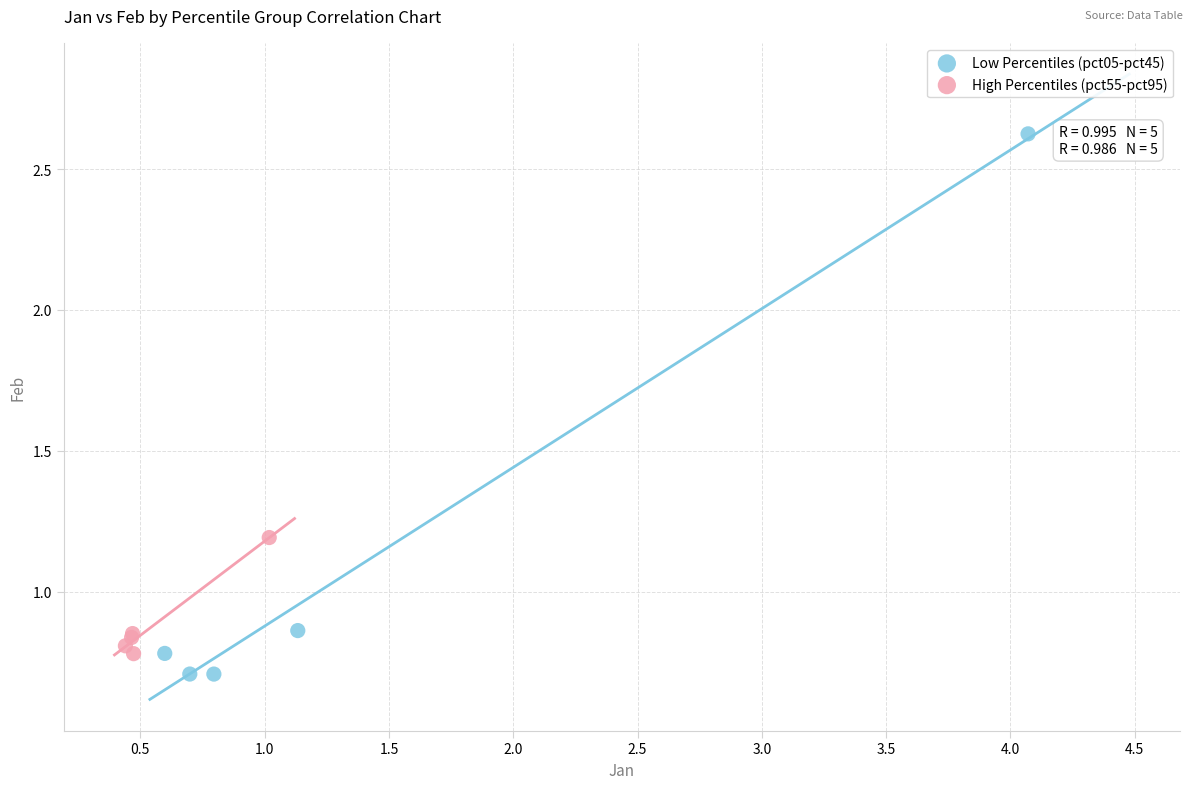

Which series reaches the maximum Y coordinate?

Low Percentiles (pct05-pct45)